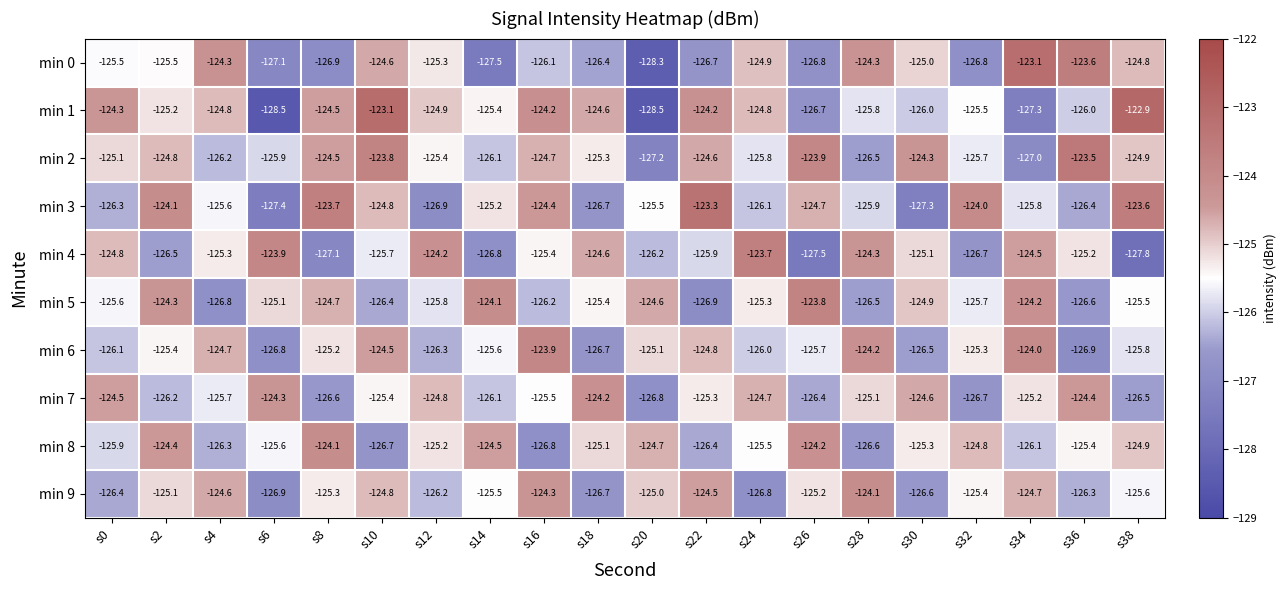

Rank the categories by min 4 value from lowest to highest.

s38, s26, s8, s14, s32, s2, s20, s22, s10, s16, s4, s36, s30, s0, s18, s34, s28, s12, s6, s24